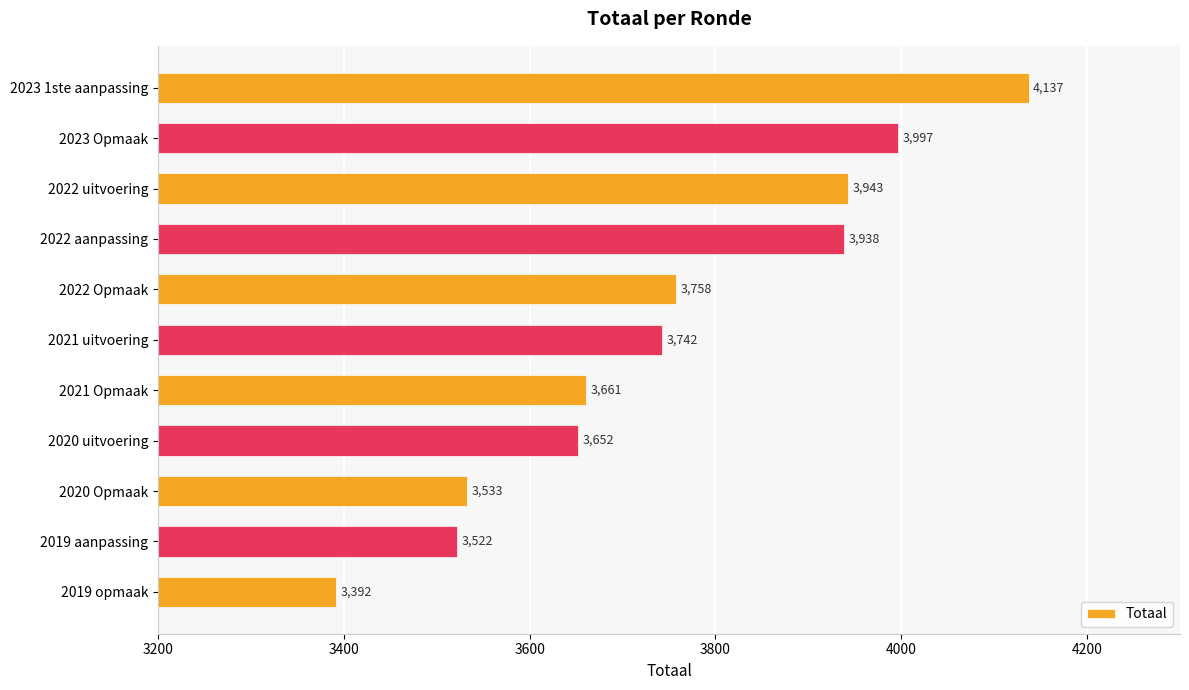

What position from the top is 2022 uitvoering?

3